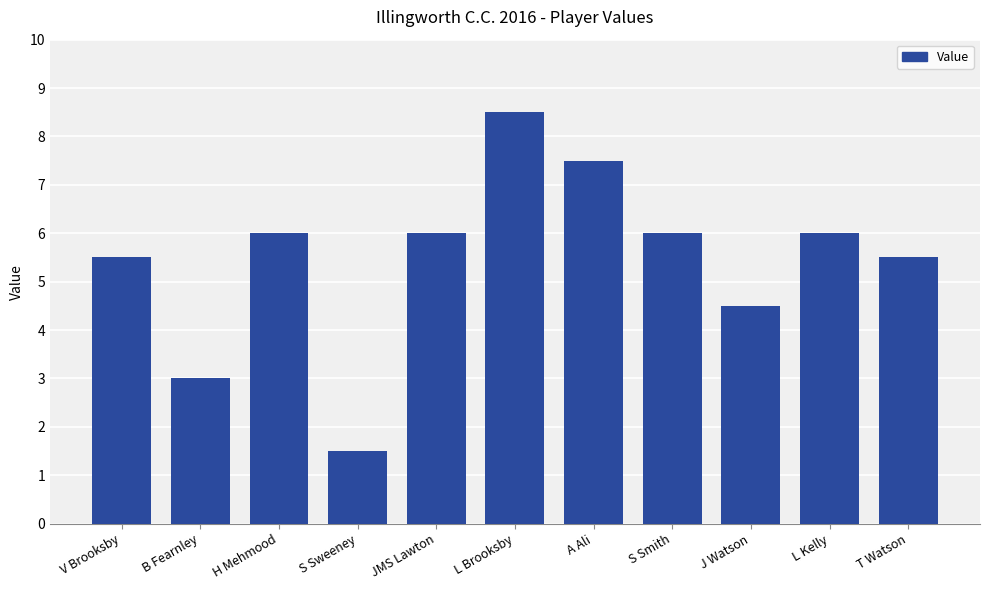

The value at H Mehmood is 6.0. True or false?

True